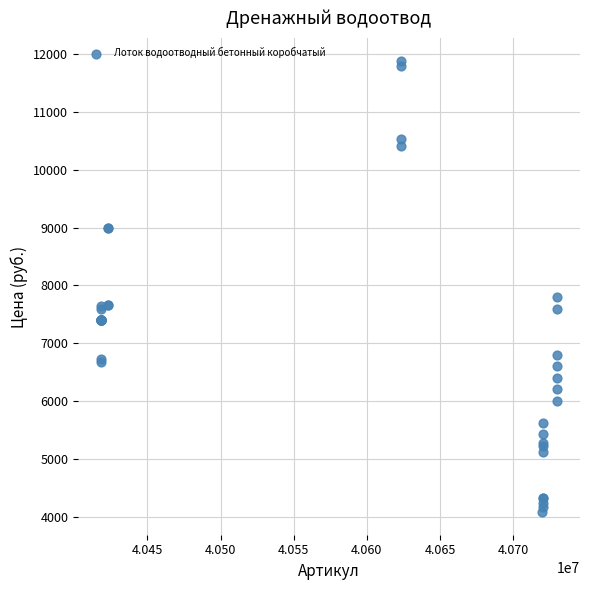

What Y value in the scatter plot is closest to 7980?

7800